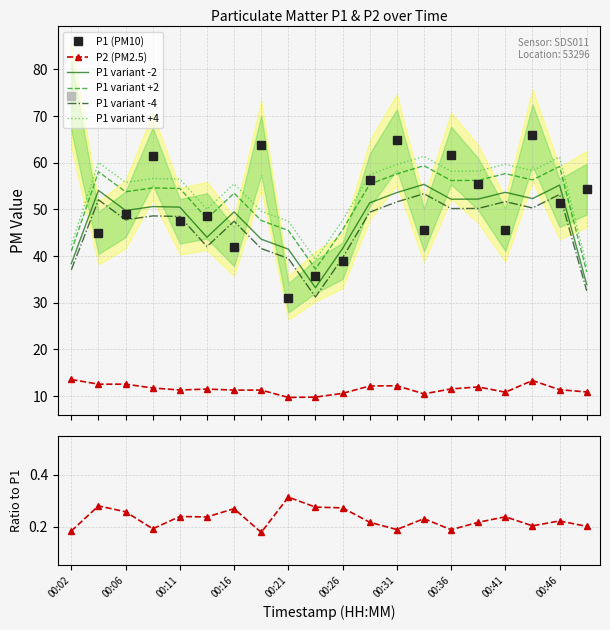

Is it true that P1 equals 39.0 at 00:26?

True